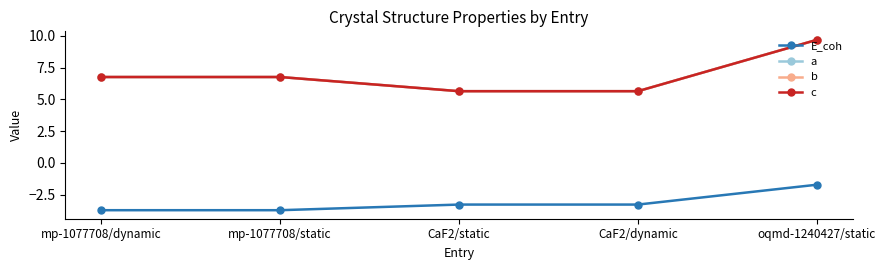

Where does the E_coh series first go above -3?

oqmd-1240427/static